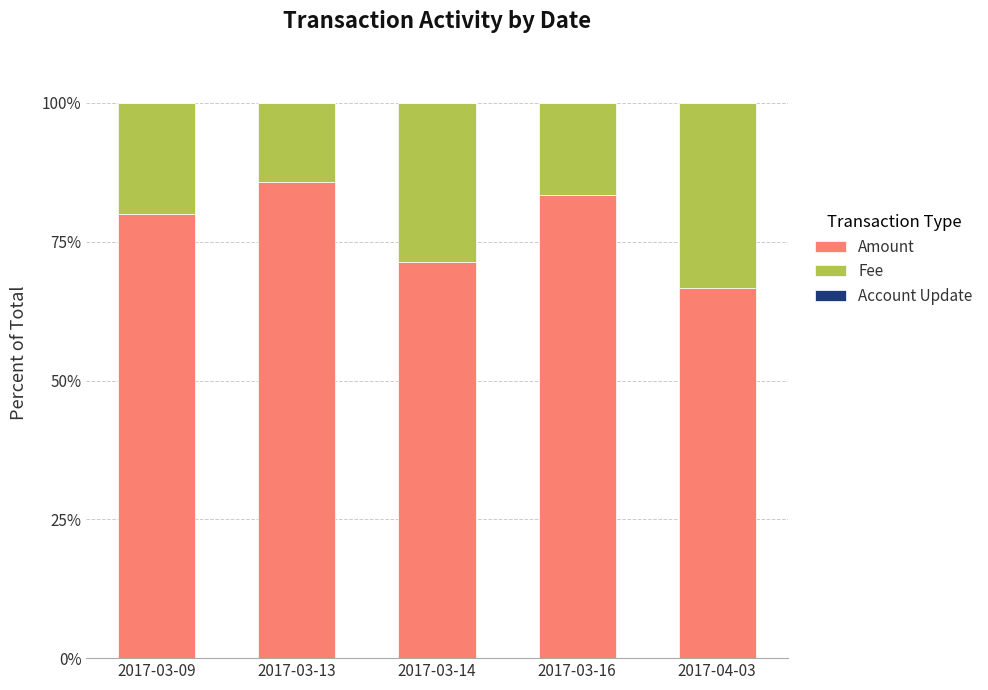

What is the total value across all series at 2017-03-09?

100.0